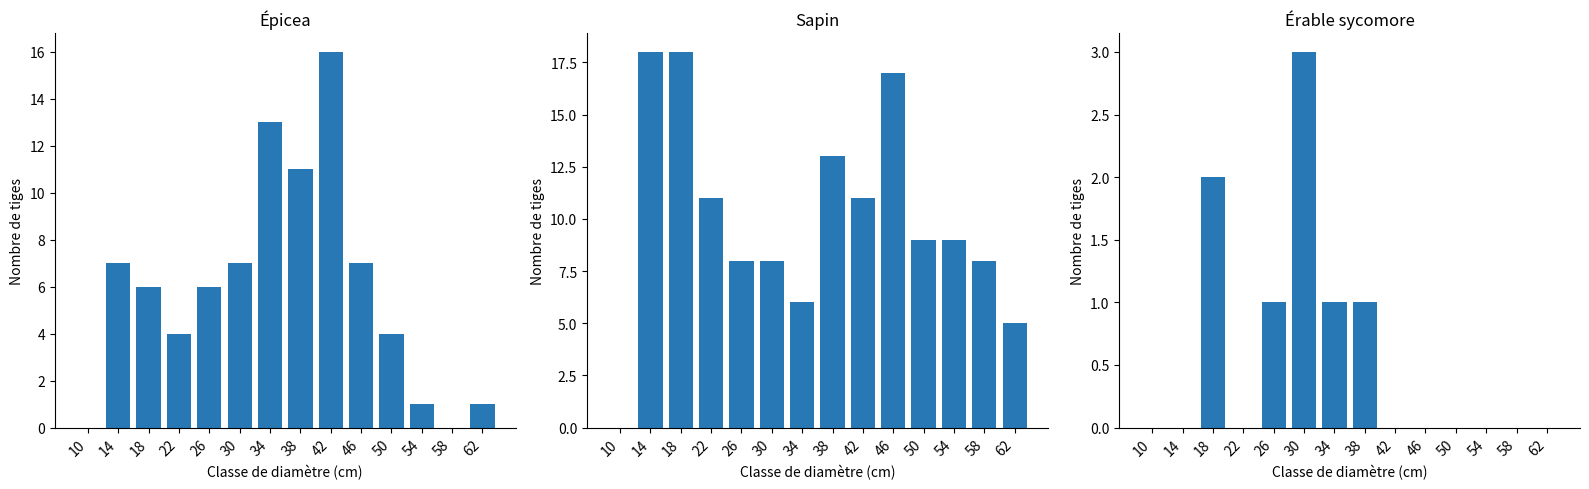

The value of Épicea at 46 is 7. True or false?

True